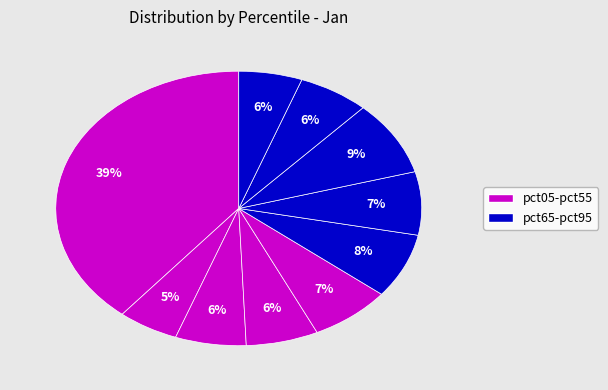

To the nearest percent, what is the difference between the largest and smallest slice percentages?

34%